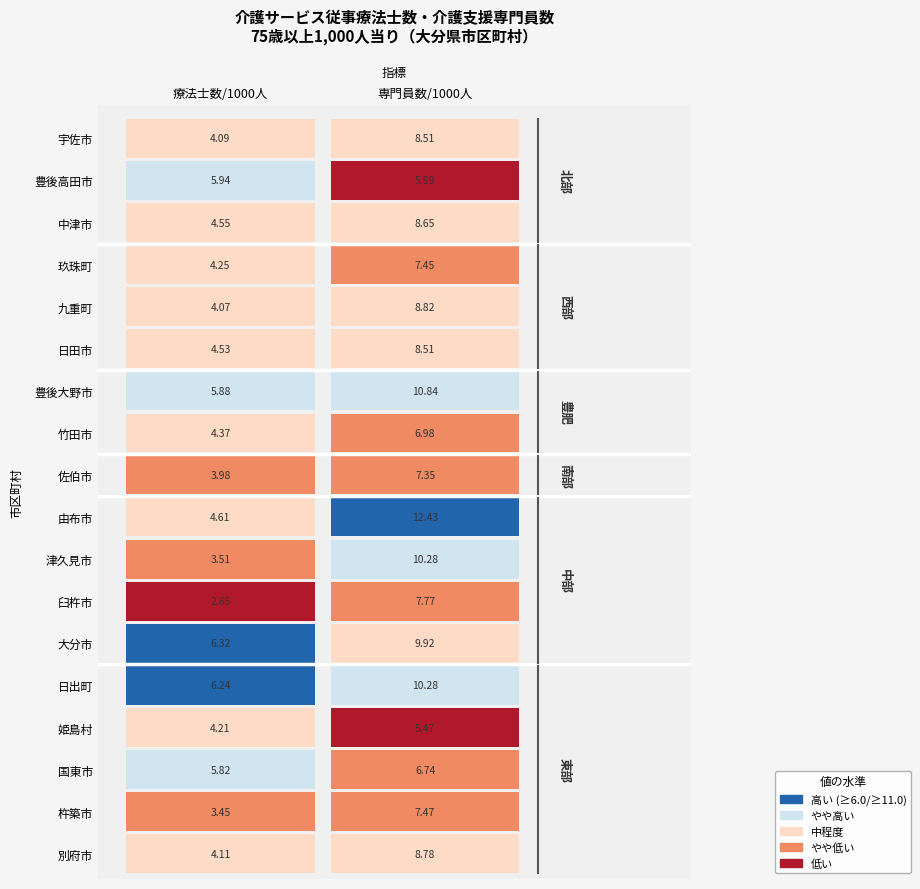

What is the sum of all 津久見市 values?

13.8